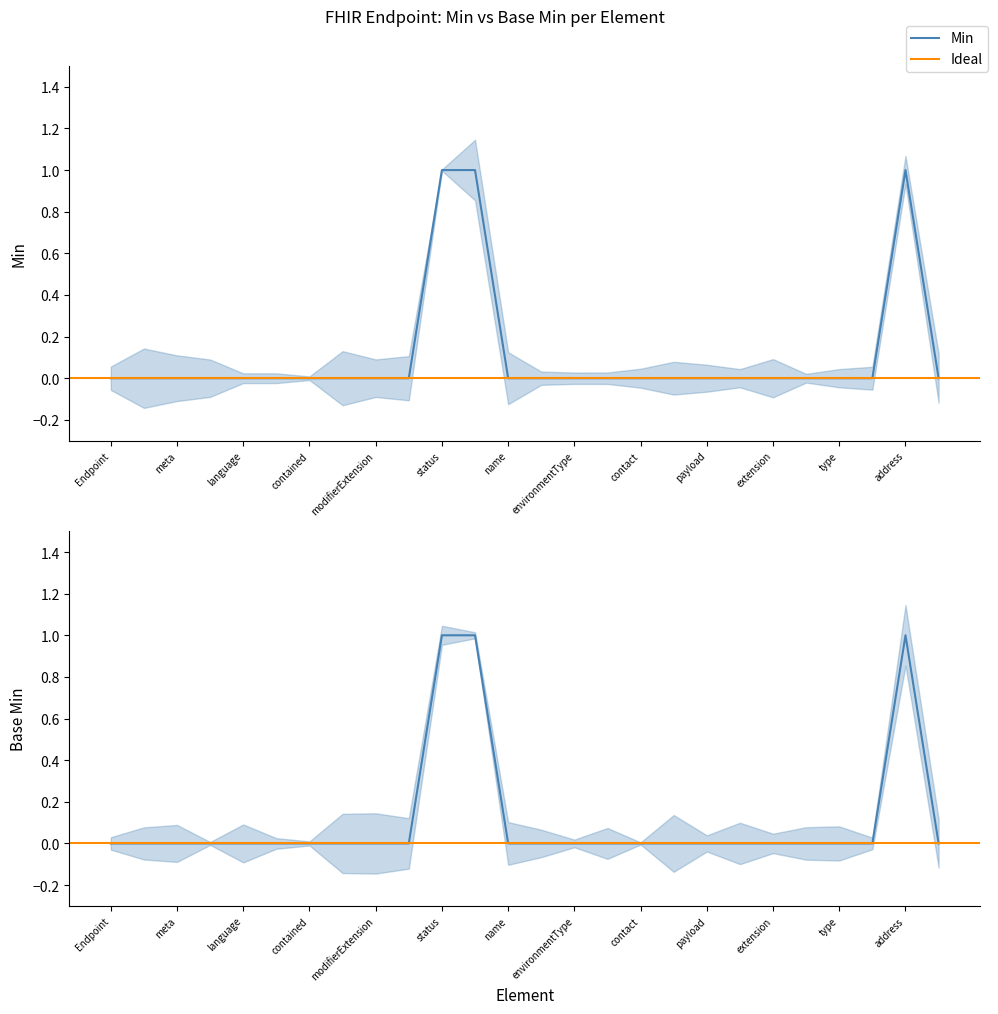

What is the label of the 16th point from the right?

status